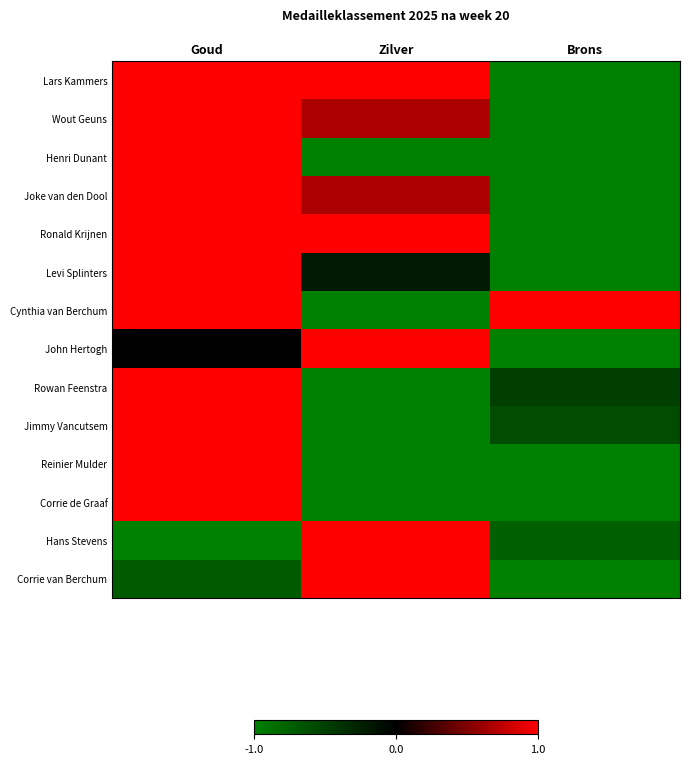

Rank the series by their maximum value, from lowest to highest.

Lars Kammers, Wout Geuns, Henri Dunant, Joke van den Dool, Ronald Krijnen, Levi Splinters, Cynthia van Berchum, John Hertogh, Rowan Feenstra, Jimmy Vancutsem, Reinier Mulder, Corrie de Graaf, Hans Stevens, Corrie van Berchum